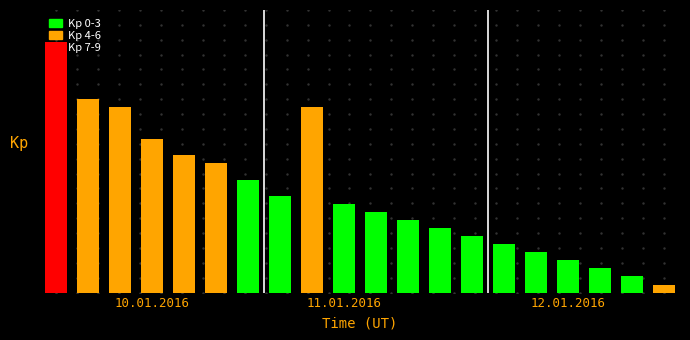

What is the sum of all values?

63.0